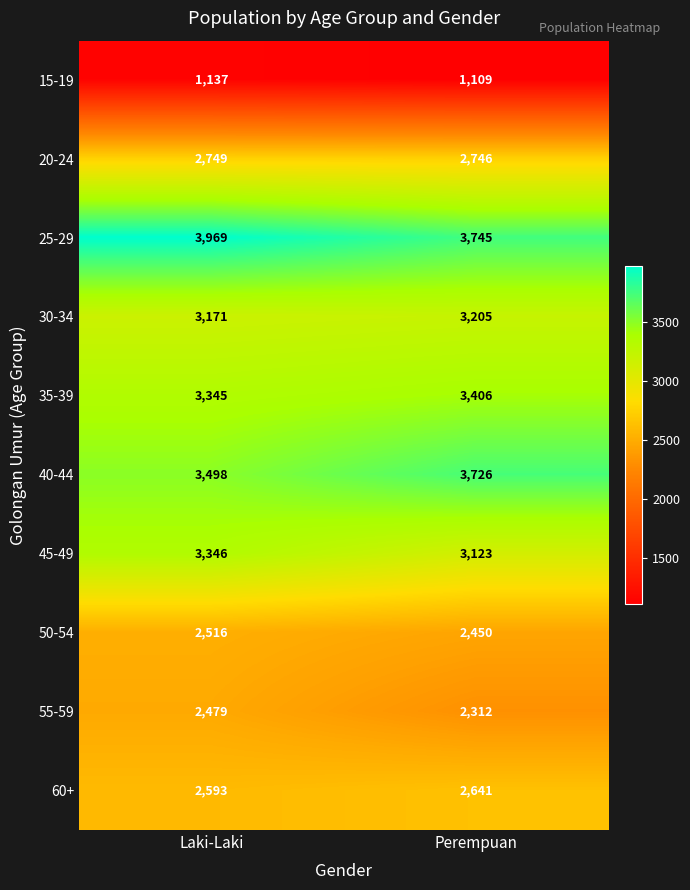

Which series has the largest total across all categories?

25-29